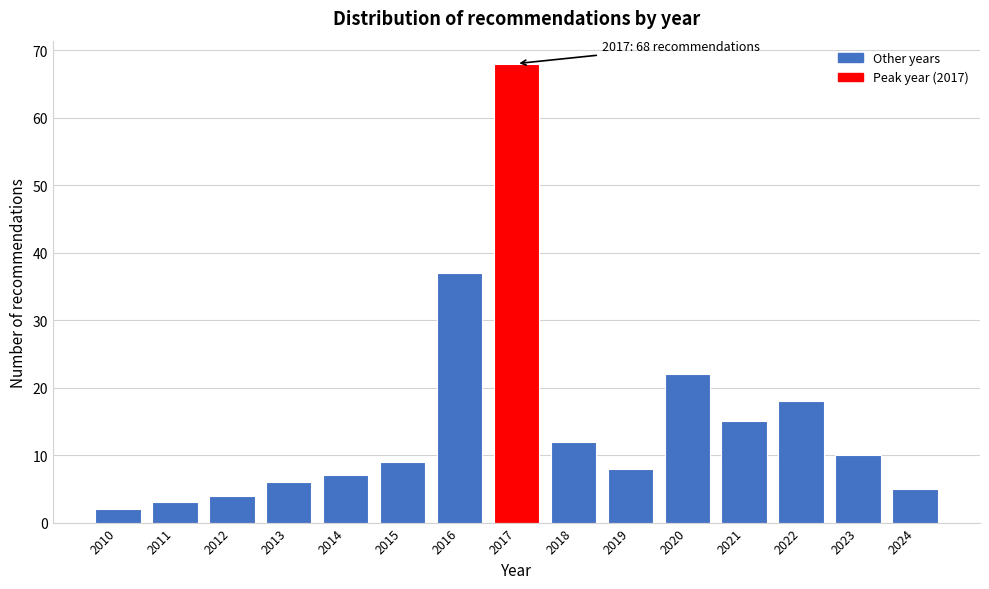

Over which range of the x-axis is the bar tallest?

2016.5 to 2017.5